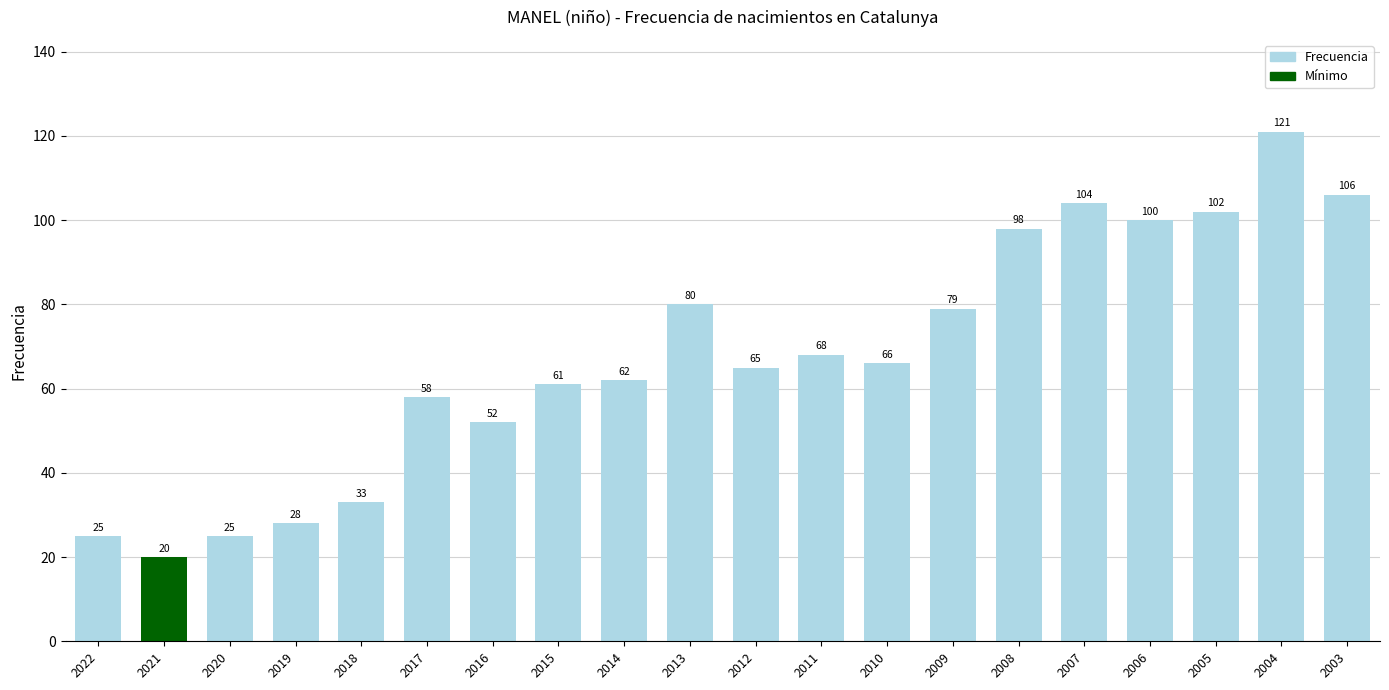

What is the ratio of the value at 2010 to the value at 2013?

0.8